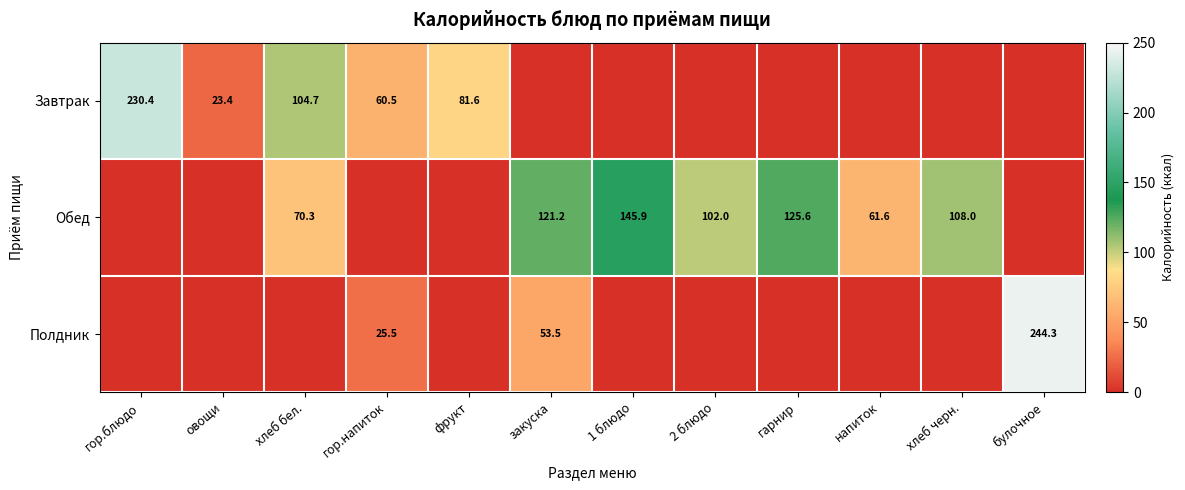

Is the value of Полдник at булочное greater than the value of Завтрак at закуска?

Yes